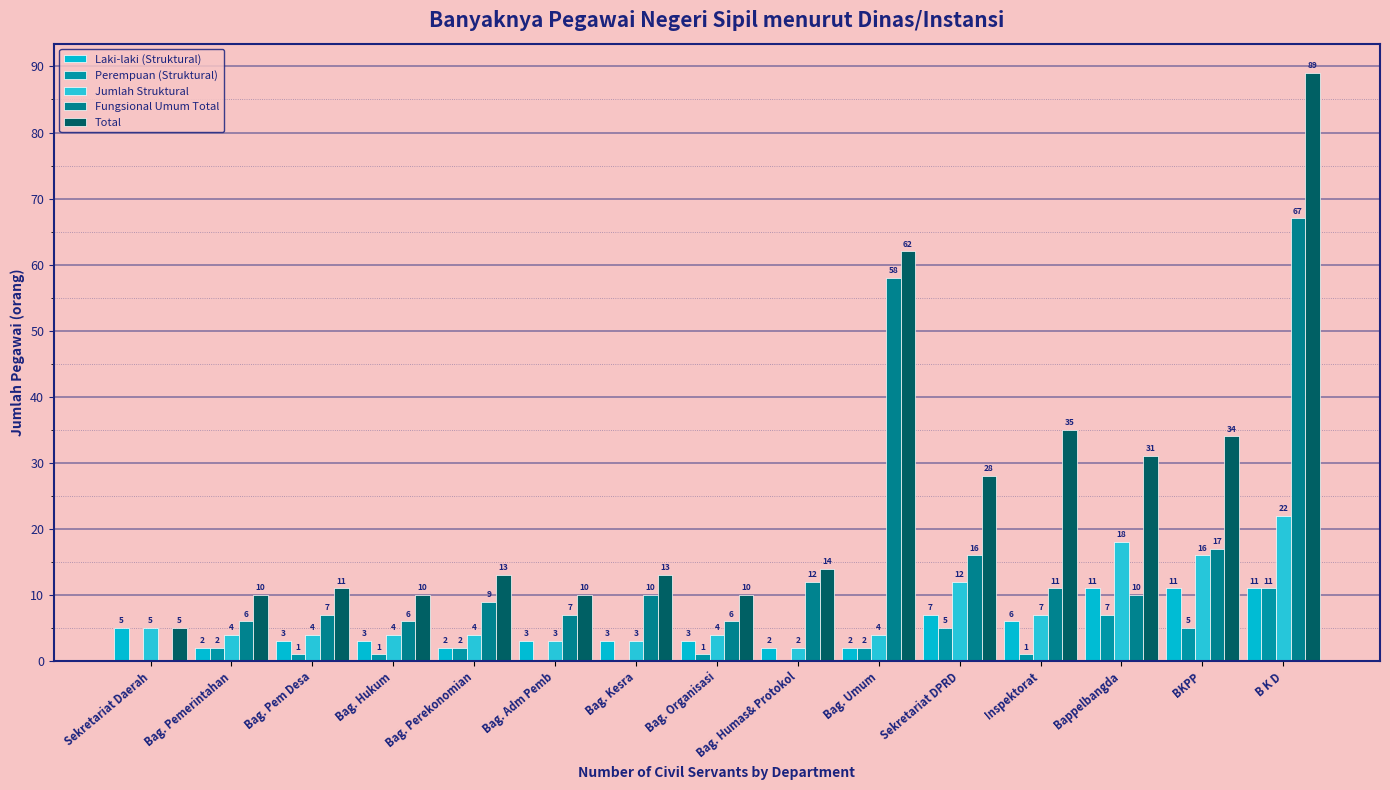

What are all the series names shown in the legend?

Laki-laki (Struktural), Perempuan (Struktural), Jumlah Struktural, Fungsional Umum Total, Total